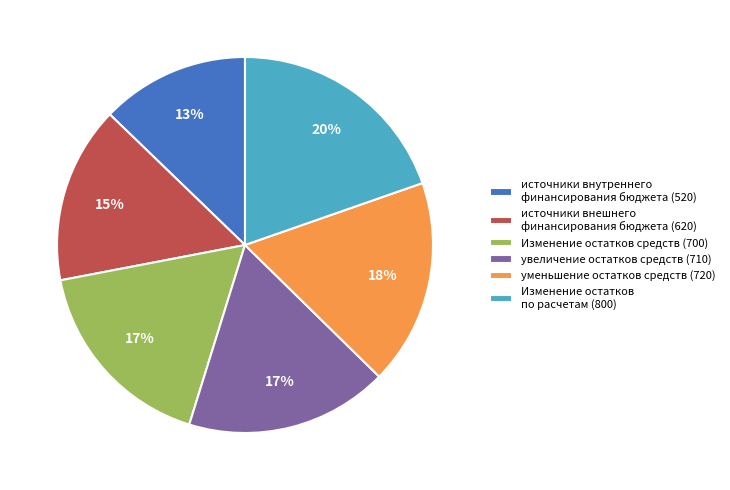

What percentage is the Изменение остатков средств (700) slice, to the nearest percent?

17%